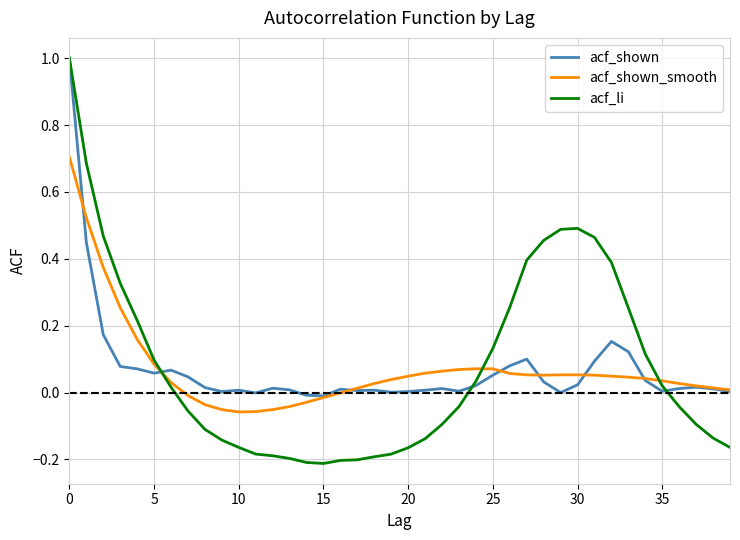

Which series has the largest range (max minus min)?

acf_li